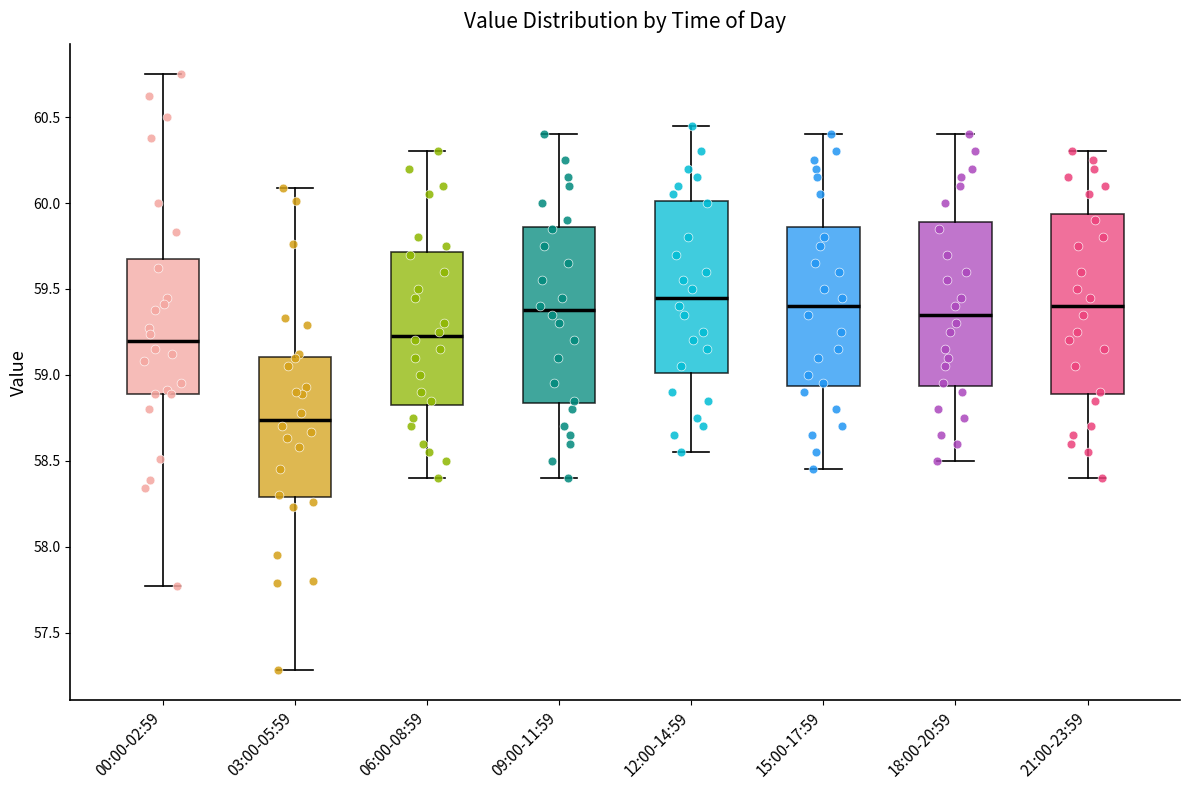

Which box's median line is the lowest?

03:00-05:59